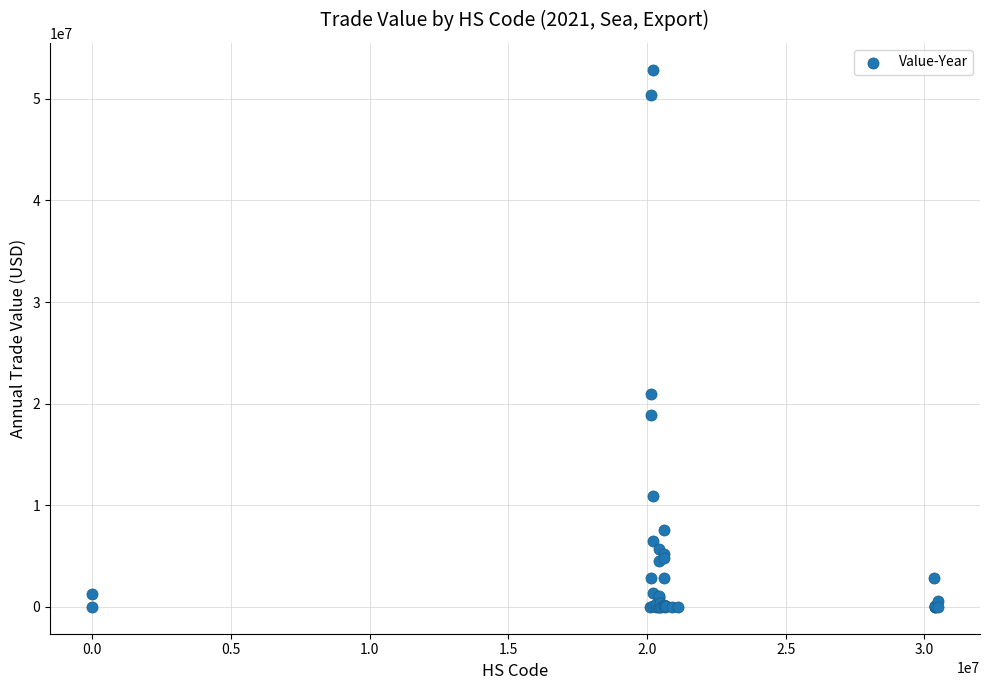

What Y value in the scatter plot is closest to 26437101?

20916069